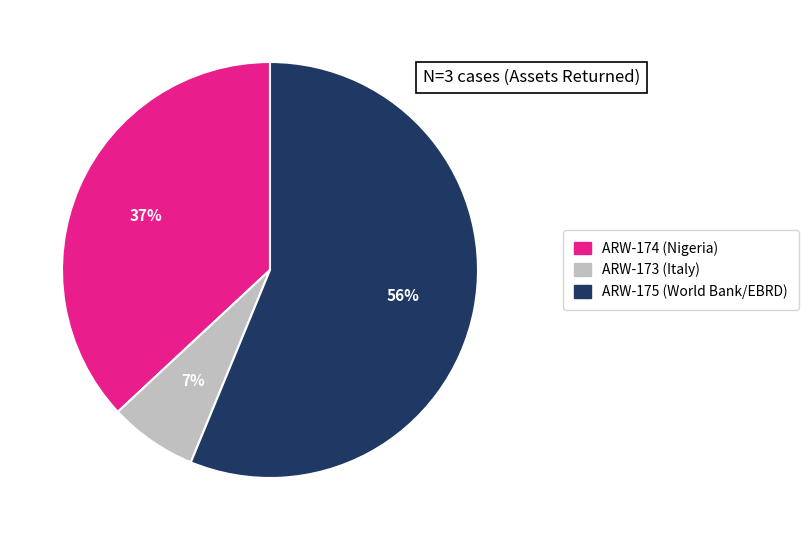

Is it true that ARW-173 (Italy) is 12% of the pie?

False